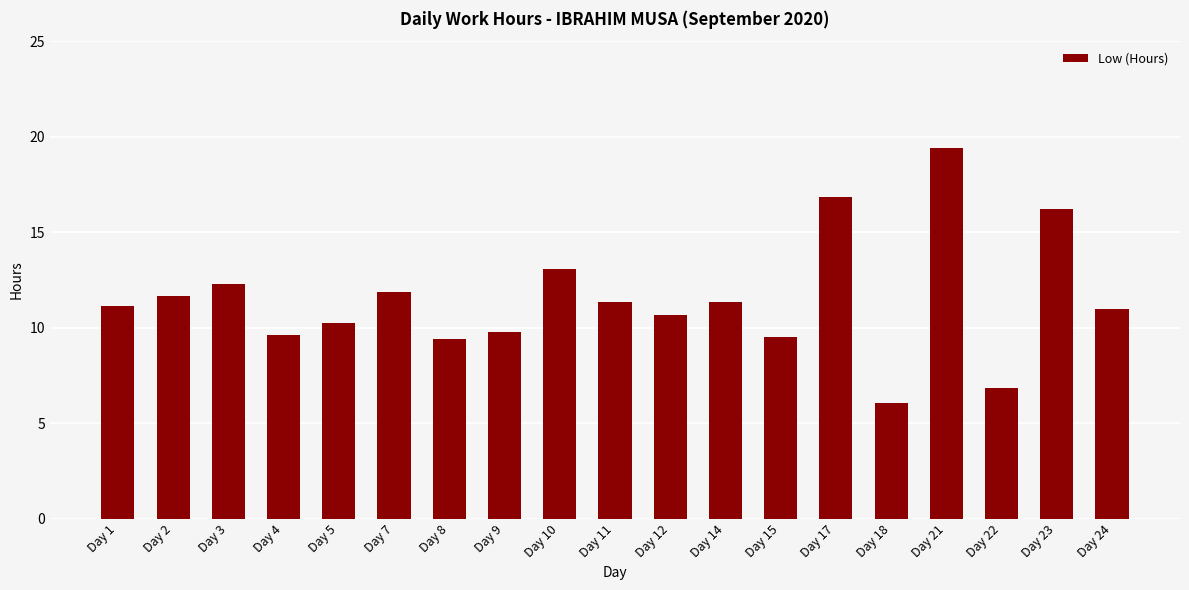

What is the difference between the maximum and minimum values?

13.3